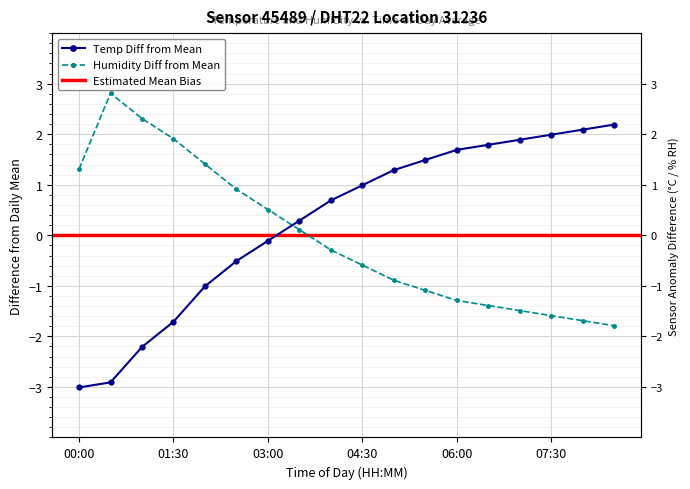

Between which two adjacent categories do temperature and humidity first intersect?

6 and 7